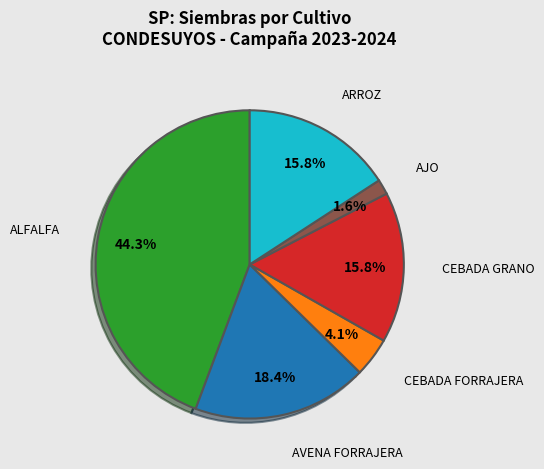

To the nearest percent, what is the difference between the AJO and AVENA FORRAJERA slice percentages?

17%